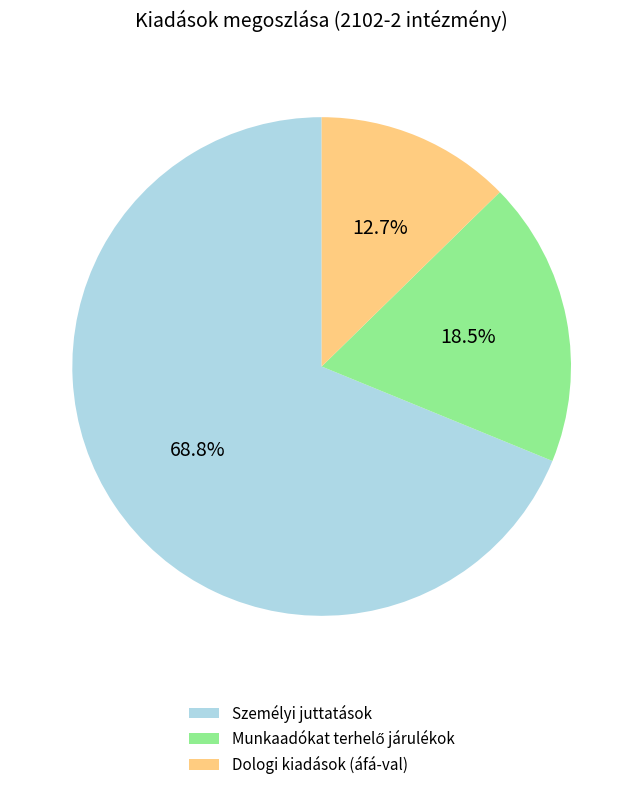

Which slice is the largest?

Személyi juttatások